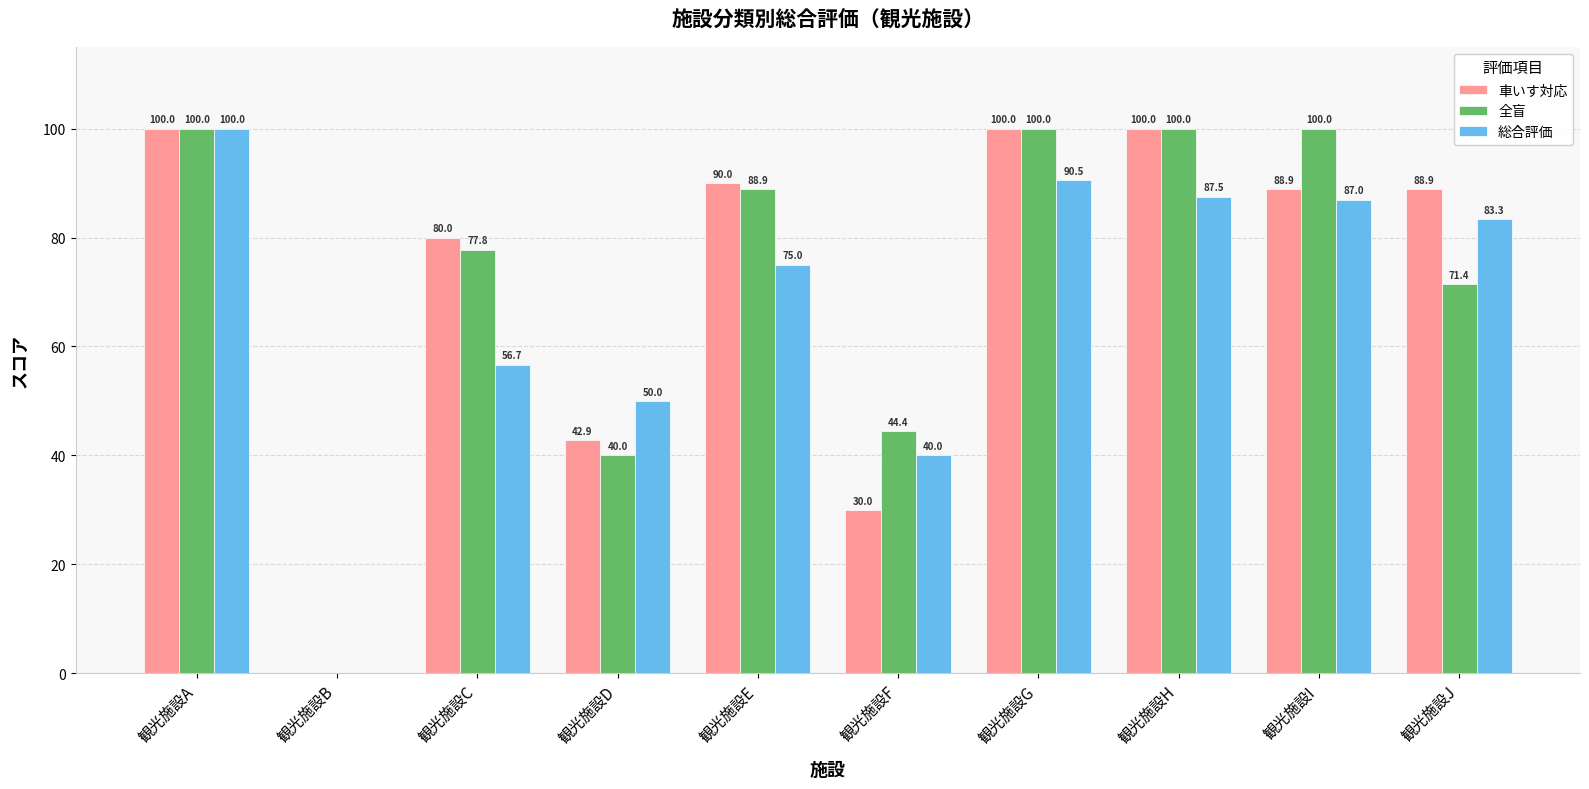

How many positive values does the 全盲 series have?

9